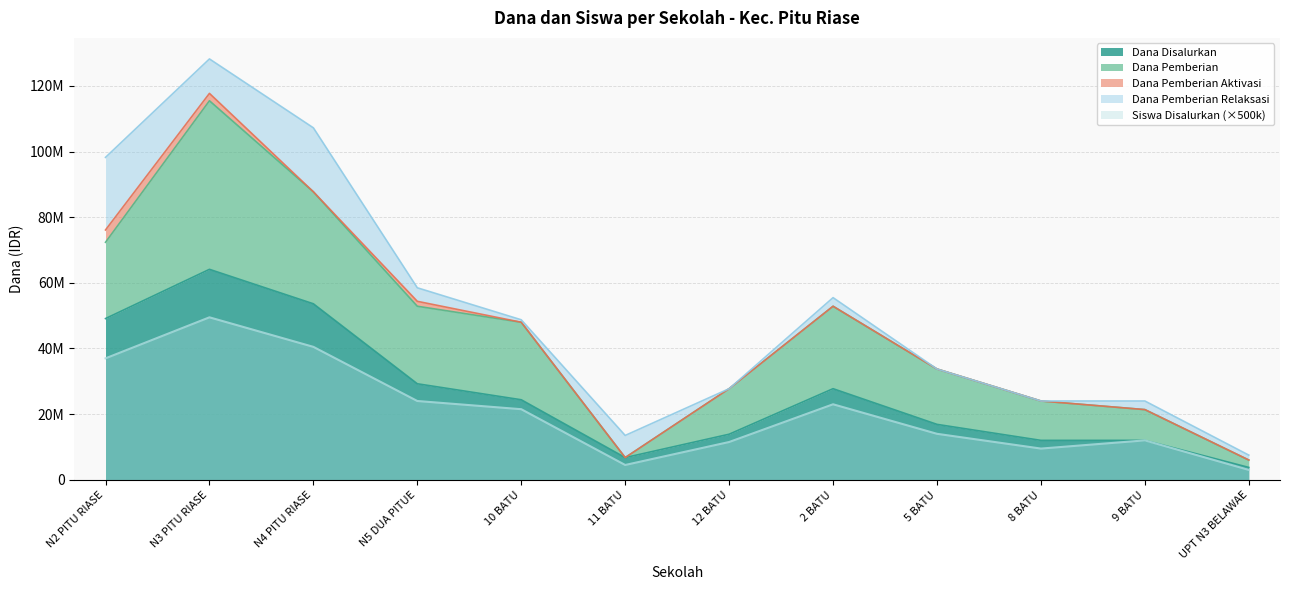

In Siswa Disalurkan, how many points are higher than both neighbors (excluding endpoints)?

3